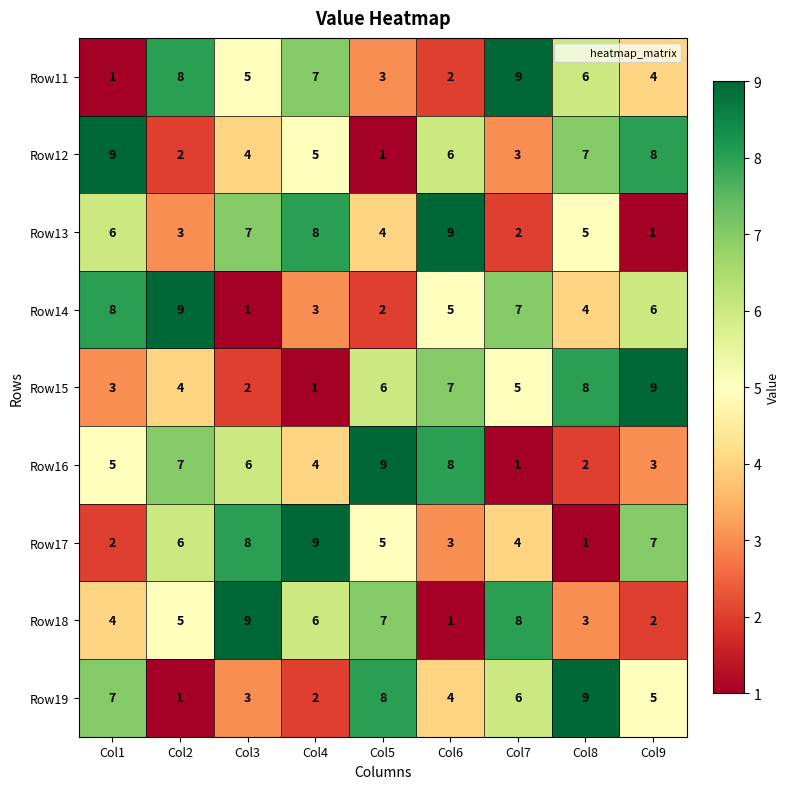

At which label does Row18 reach its peak?

Col3